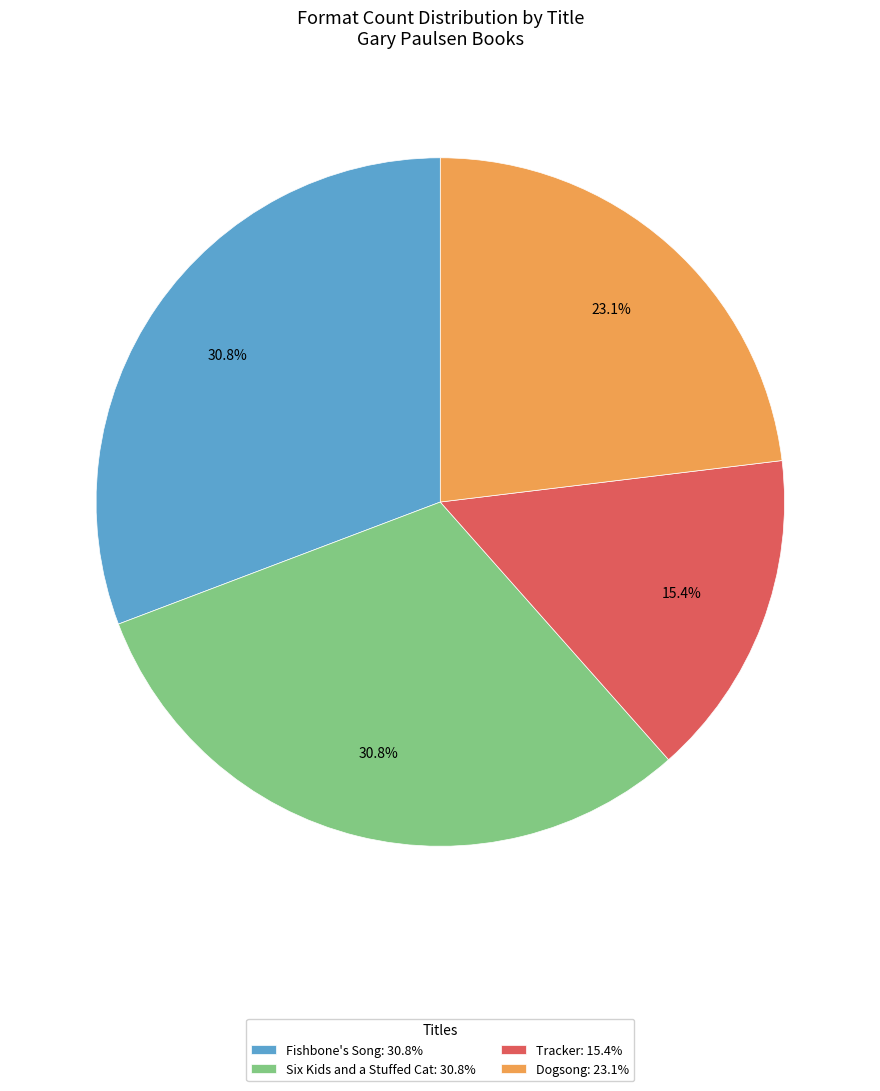

To the nearest percent, what percentage of the pie is Dogsong?

23%